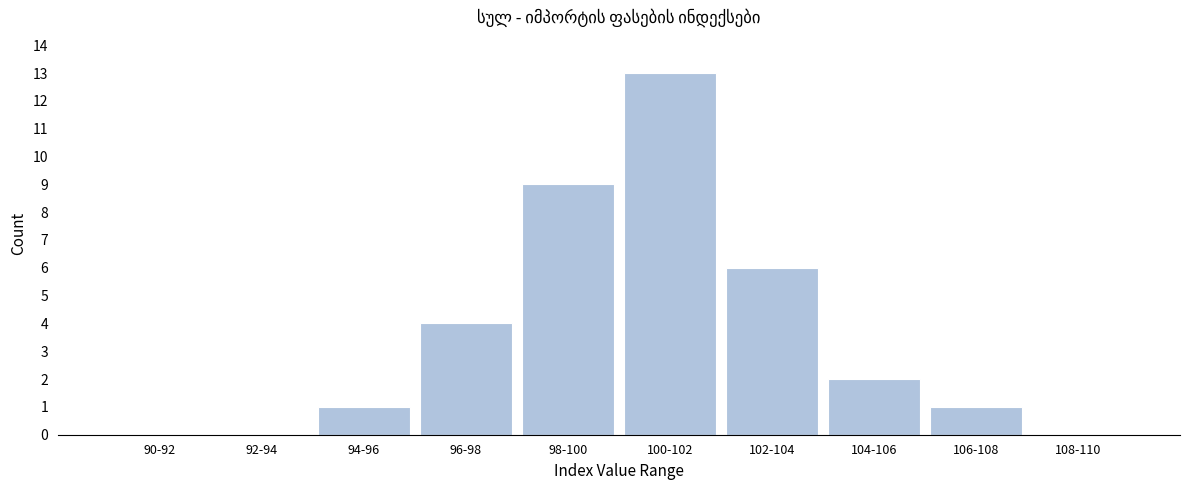

Reading left to right, what are all the values shown in this chart?

90-92=0	92-94=0	94-96=1	96-98=4	98-100=9	100-102=13	102-104=6	104-106=2	106-108=1	108-110=0